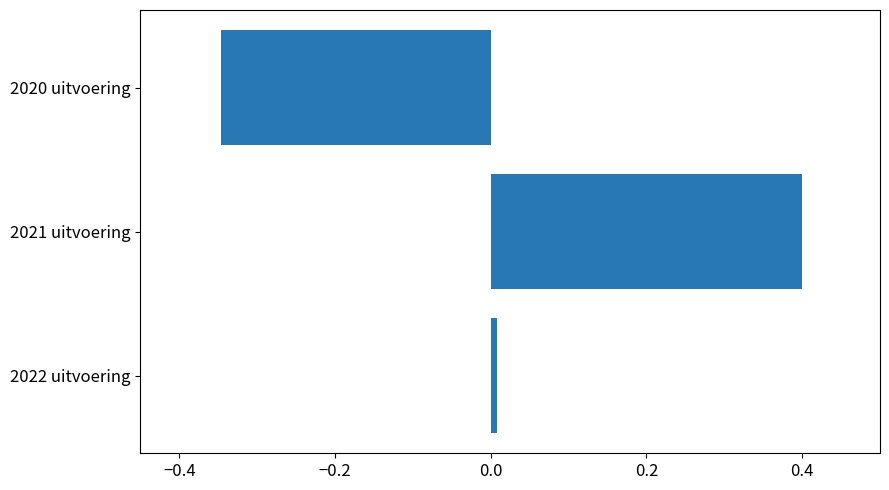

How many data points are above 0?

2